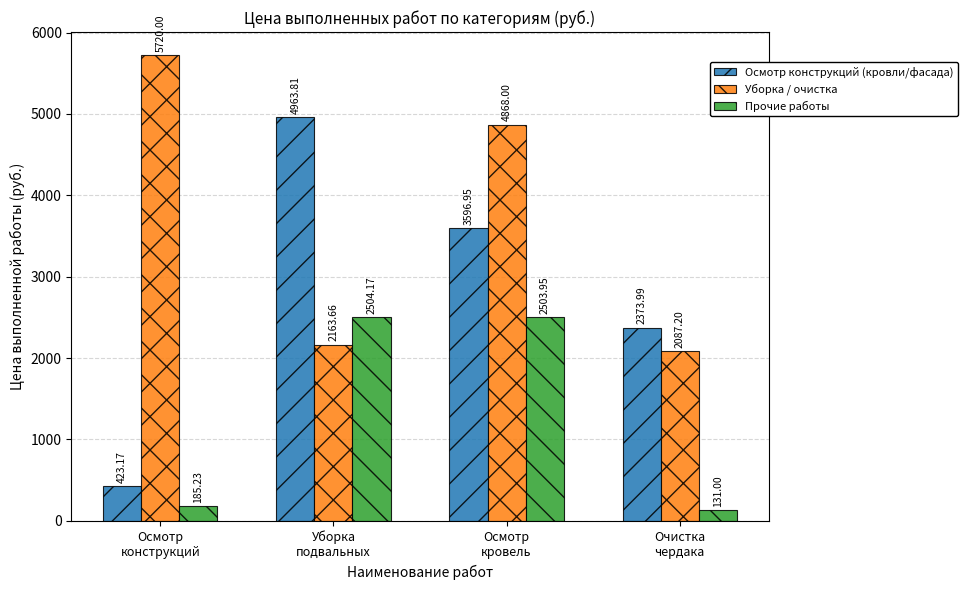

What value does the Осмотр конструкций (кровли/фасада) series have at Очистка
чердака?

2374.0